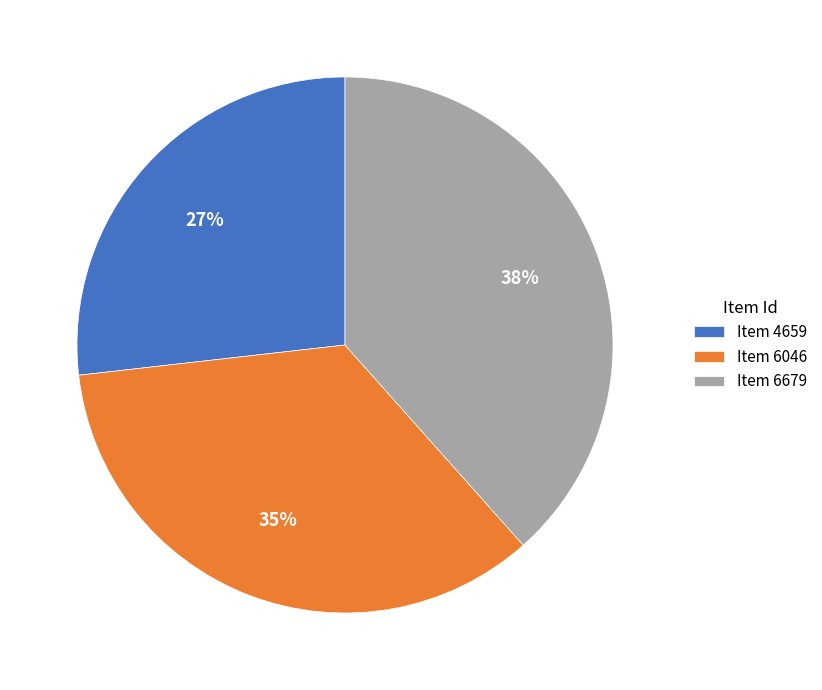

Which category has the smallest portion of the pie?

Item 4659